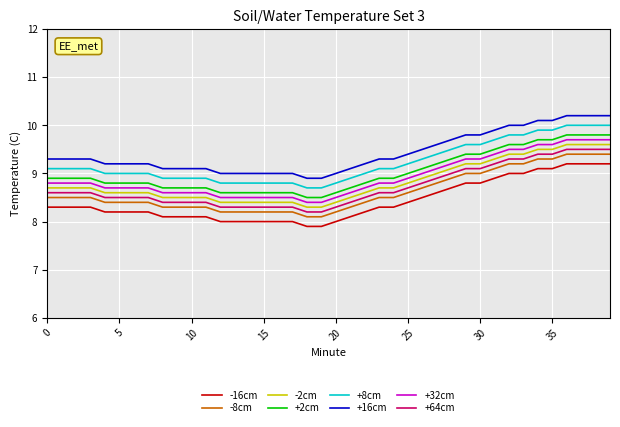

True or false: +32cm and +16cm intersect in this chart.

False